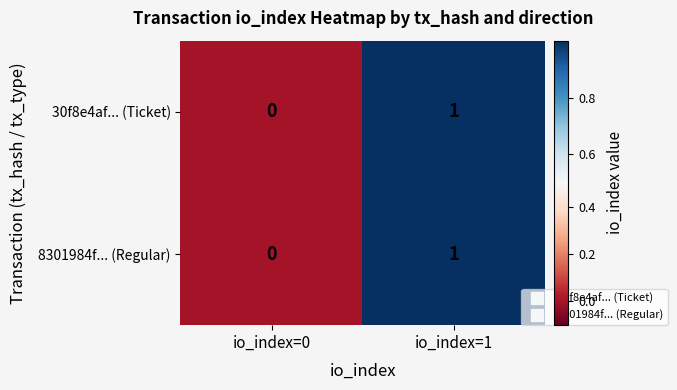

Reading left to right, what are all the values shown in this chart?

30f8e4af... (Ticket): 0	1
8301984f... (Regular): 0	1